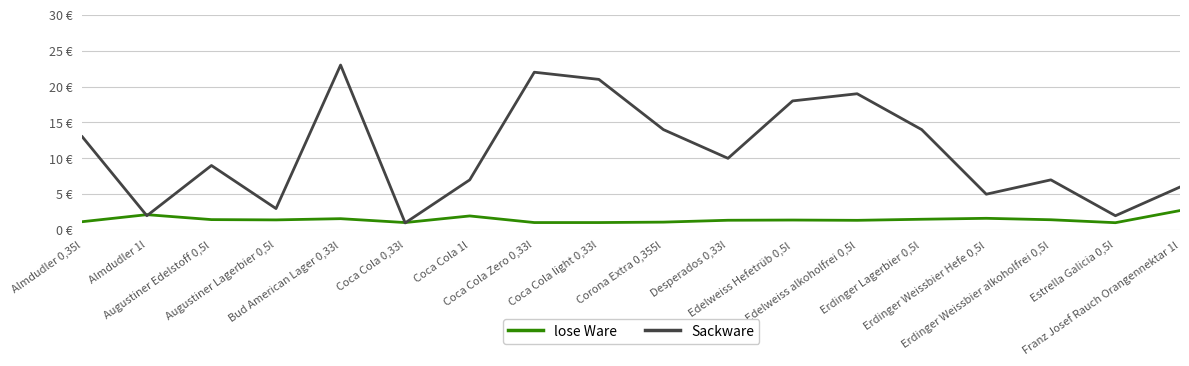

What is the difference between the maximum and minimum values in the lose Ware series?

1.7